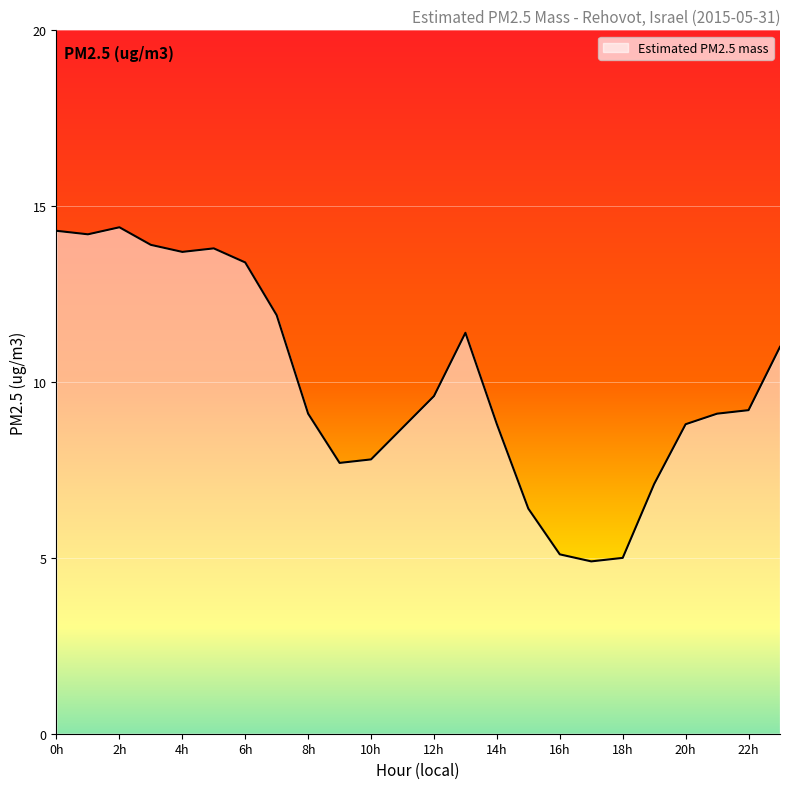

What is the maximum value shown in the chart?

14.4